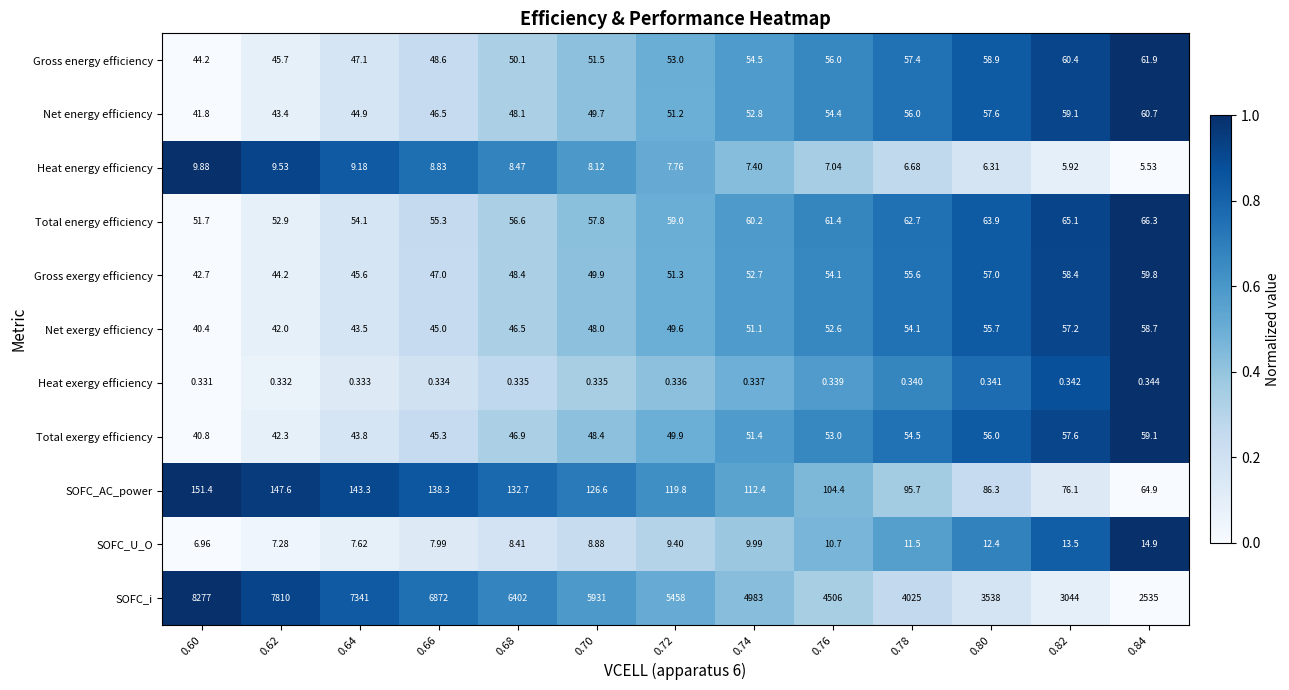

How many values in the Total exergy efficiency series exceed 49?

7